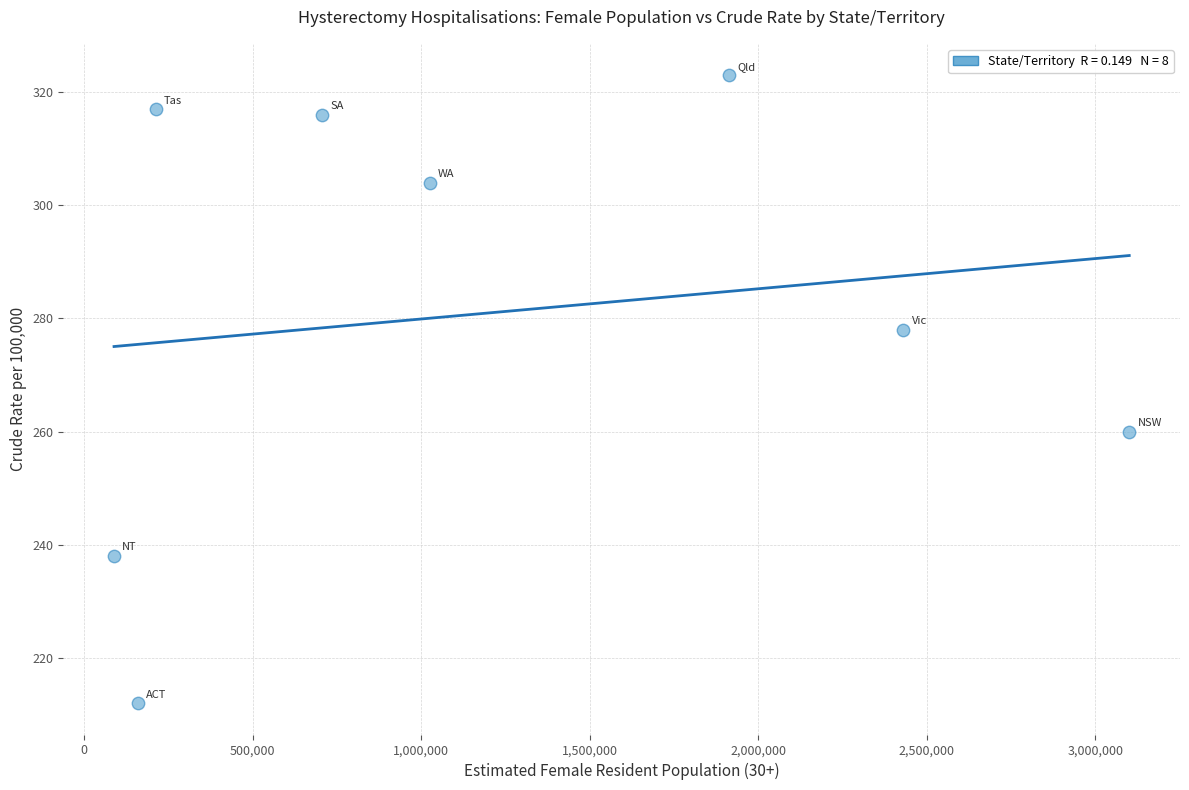

What is the average Y value?

281